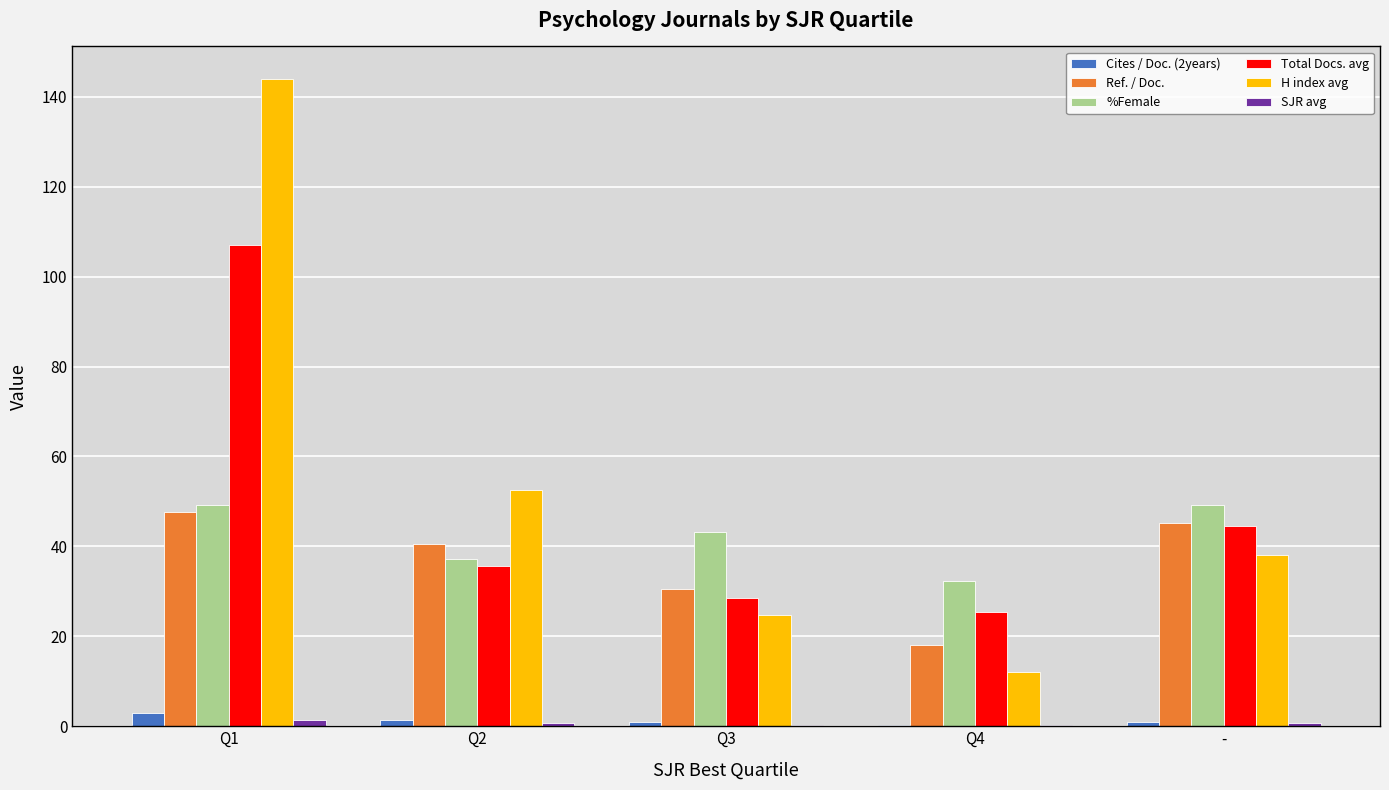

Which series changed the most between Q2 and Q3?

H index avg